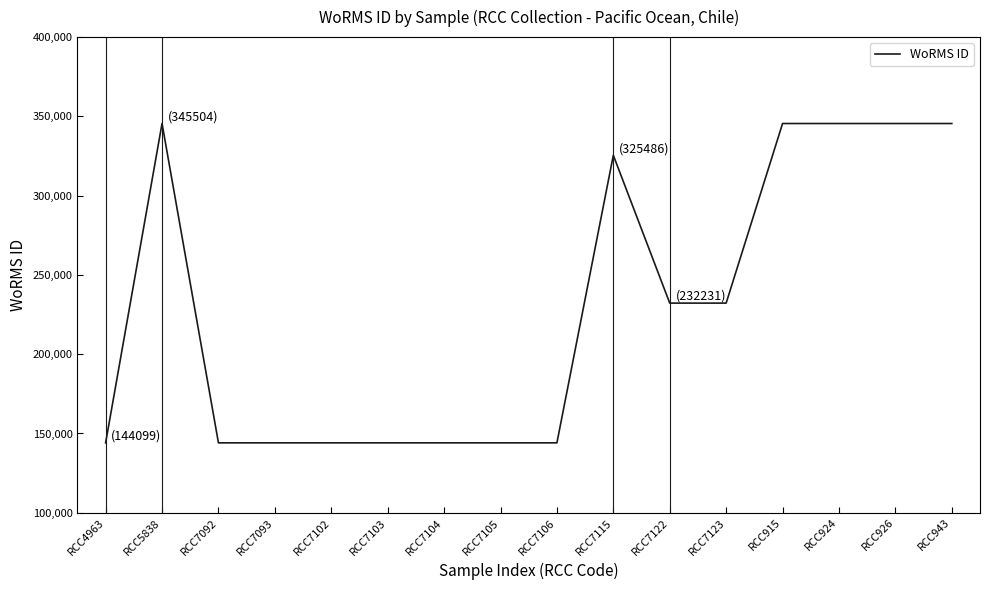

At which label does the data first exceed 232231?

RCC5838